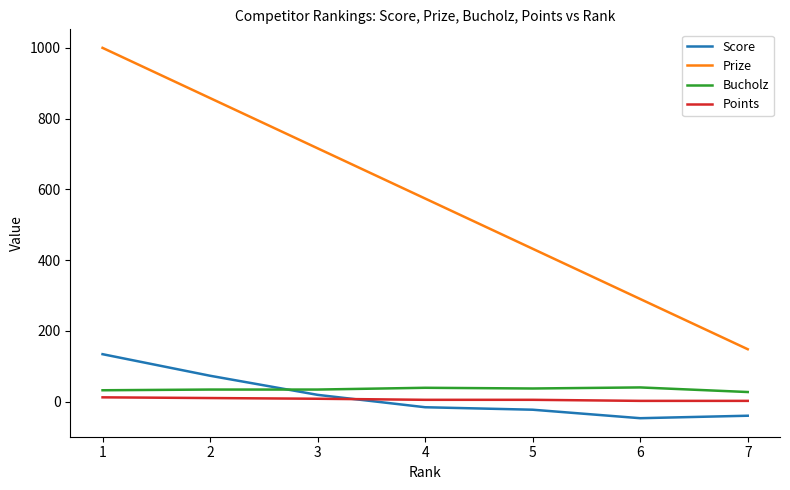

The Score series shows 19 at 3. True or false?

True